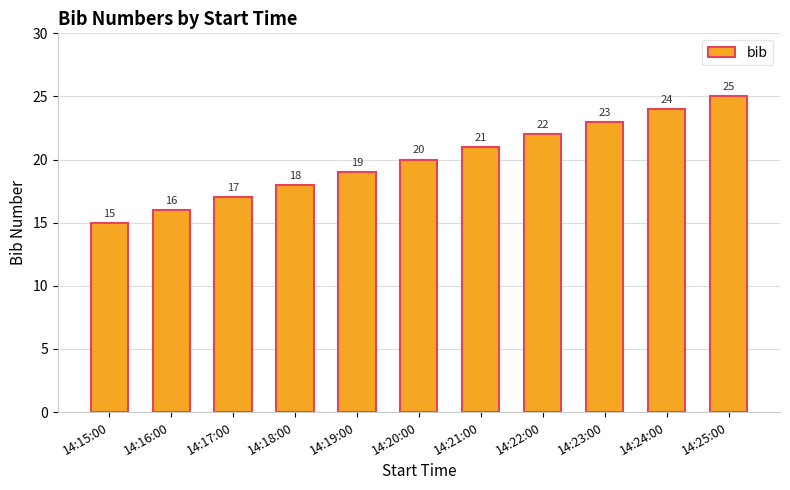

What is the difference between the values at 14:16:00 and 14:17:00?

1